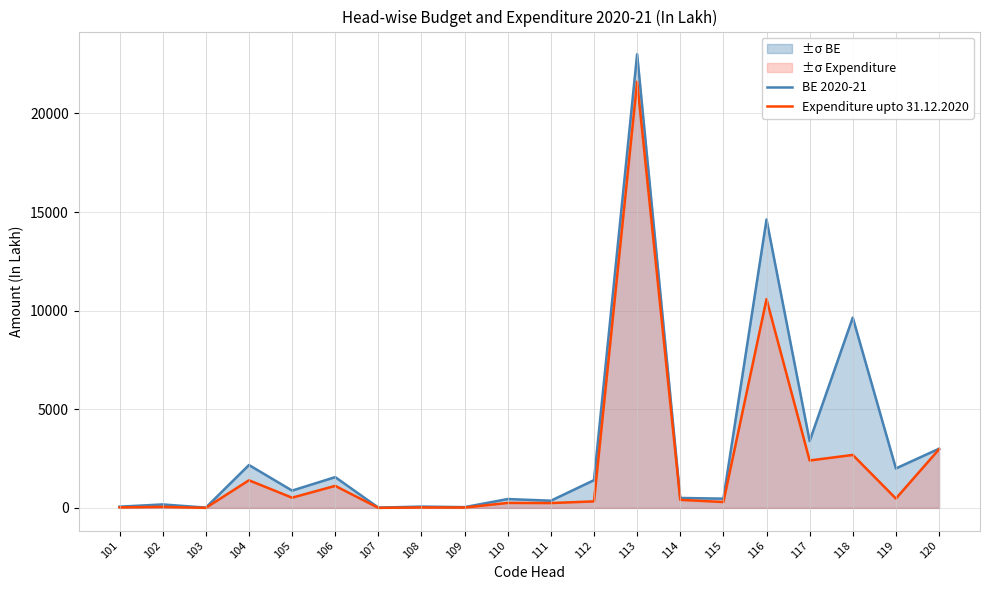

Reading left to right, what are all the values shown in this chart?

BE 2020-21: 61.9	175.3	13.9	2174.6	877.0	1560.0	15.0	65.9	38.0	449.1	364.0	1405.9	23000.0	504.0	468.0	14621.0	3390.4	9650.0	2000.0	3000.0
Expenditure upto 31.12.2020: 26.6	53.1	1.2	1399.7	517.7	1116.0	2.1	21.3	17.5	252.0	245.0	329.7	21607.6	407.8	297.9	10583.2	2402.8	2684.6	472.9	2970.5